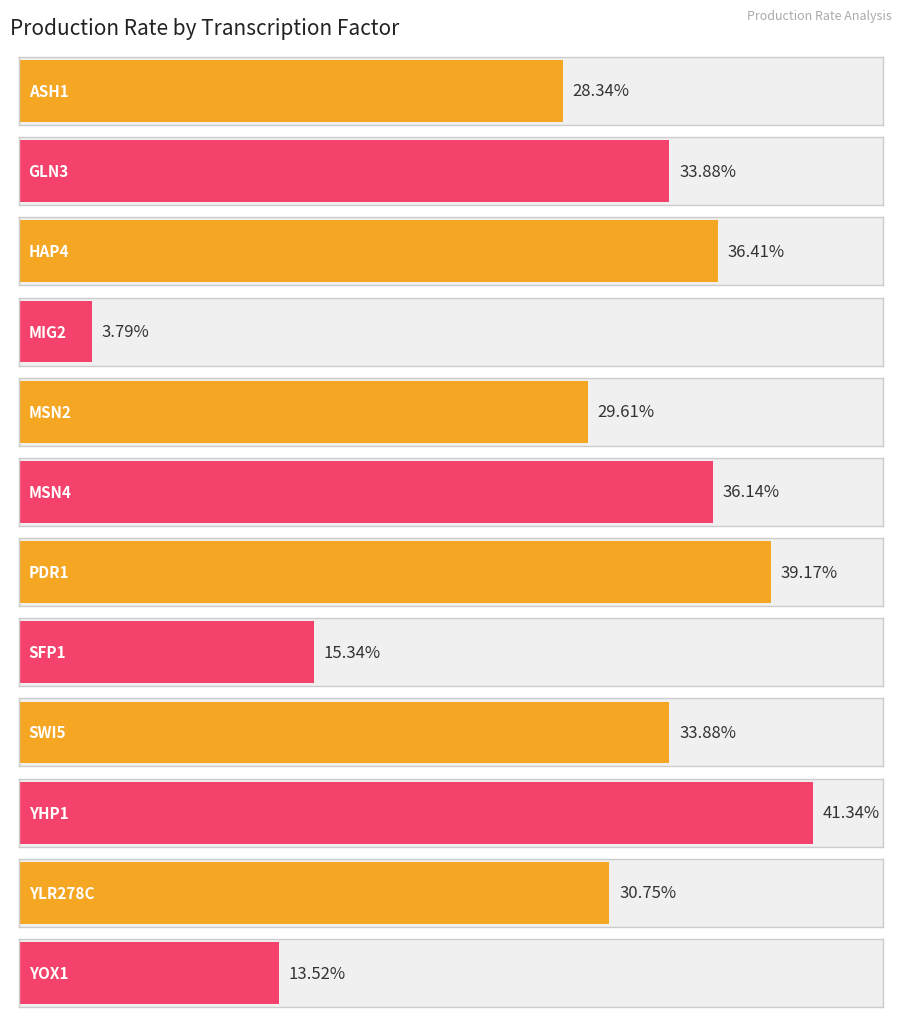

Rank the categories by value from lowest to highest.

MIG2, YOX1, SFP1, ASH1, MSN2, YLR278C, GLN3, SWI5, MSN4, HAP4, PDR1, YHP1